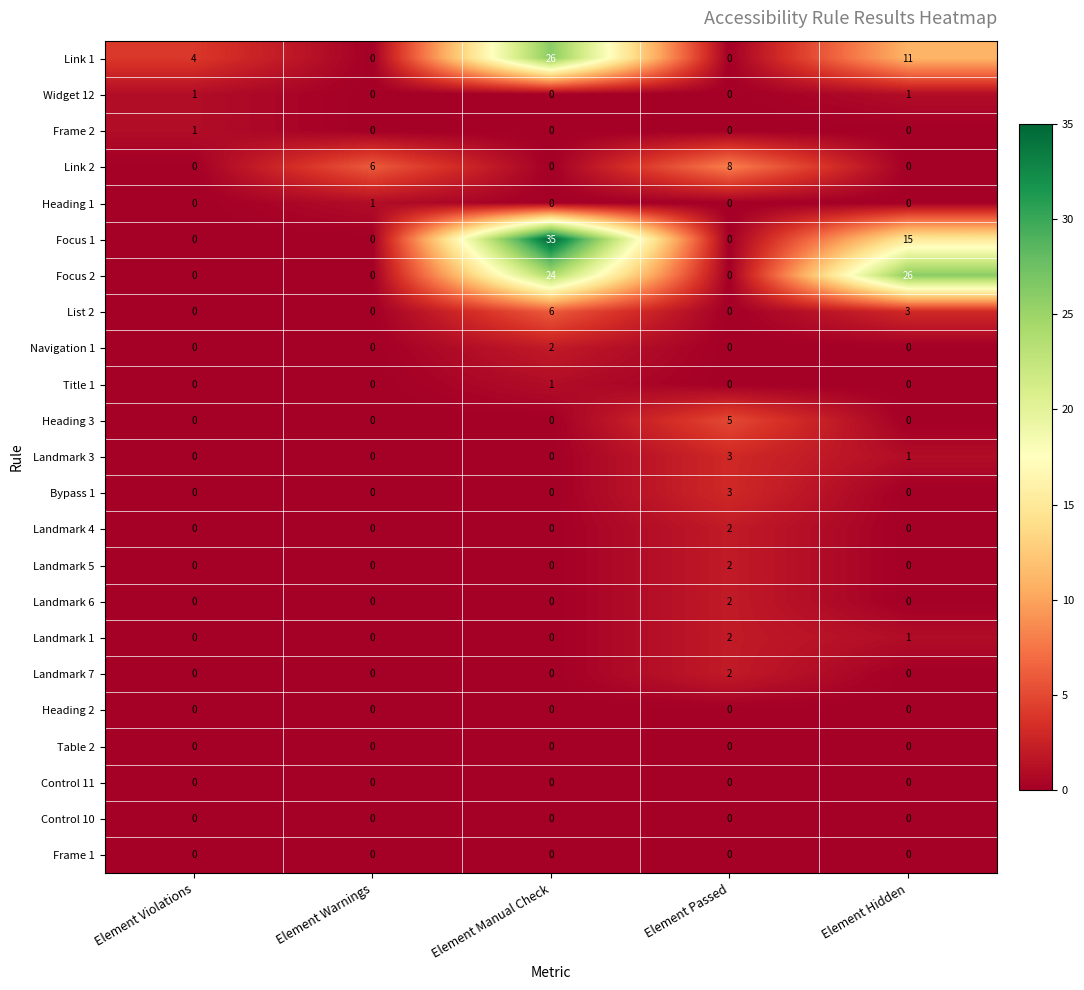

What is the difference between the maximum and minimum values in the Link 1 series?

26